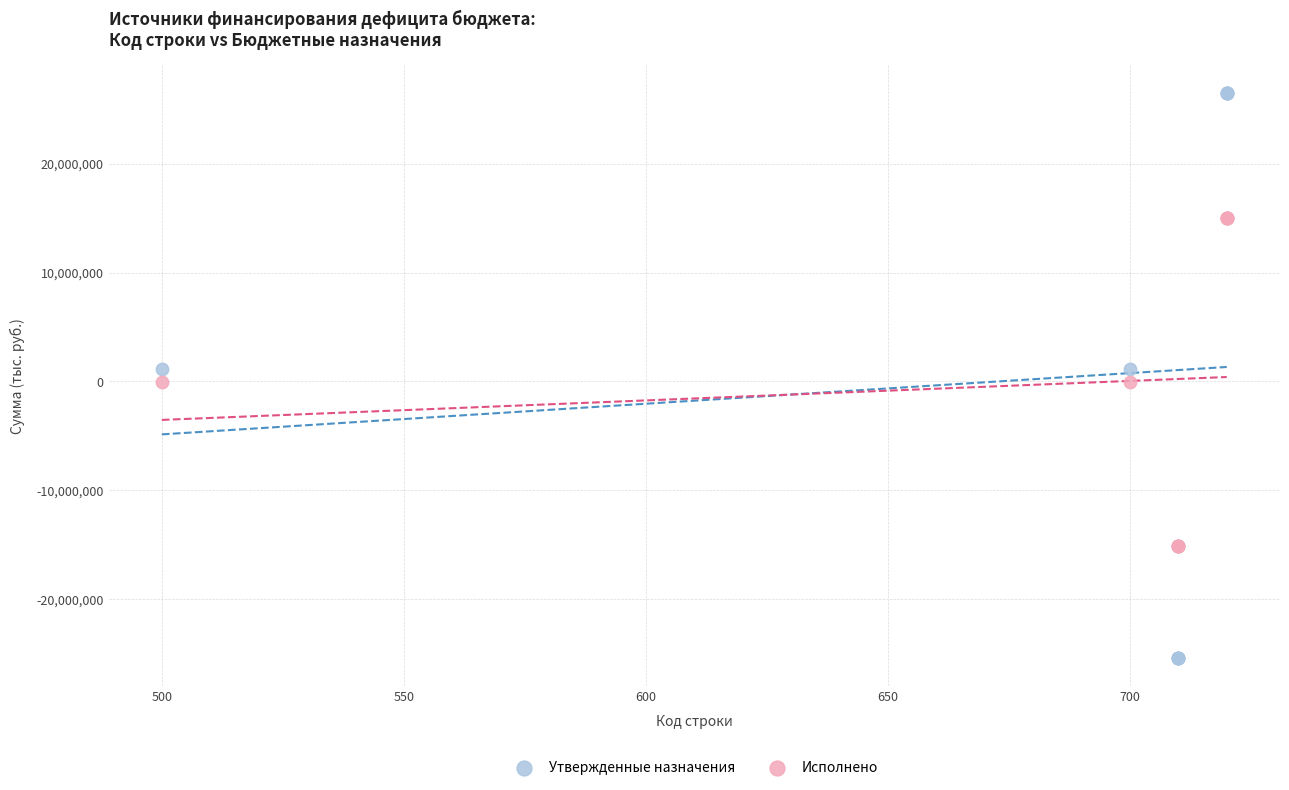

What is the X range (max minus min) for the scatter plot?

220.0